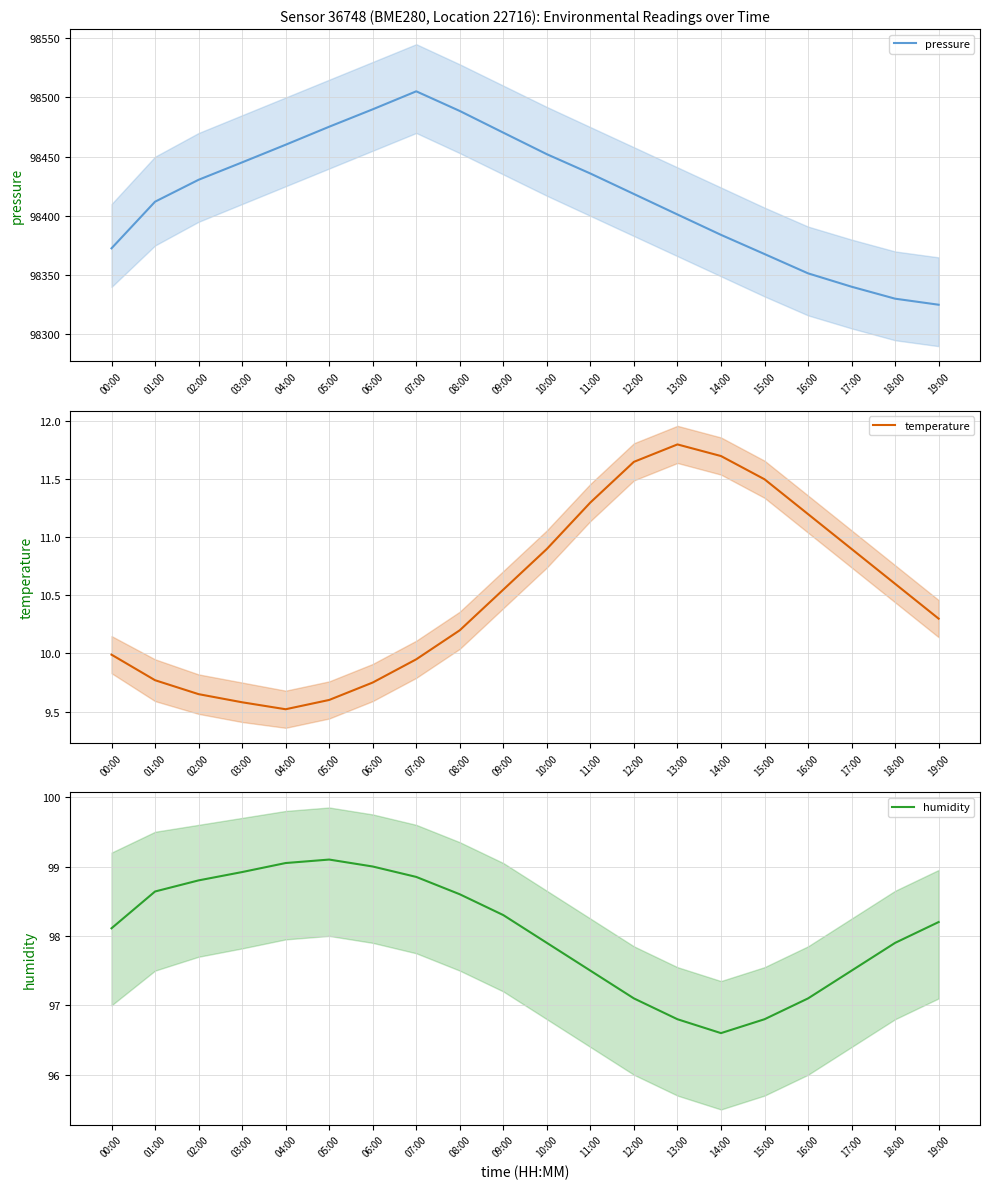

What are all the series names shown in the legend?

pressure, temperature, humidity